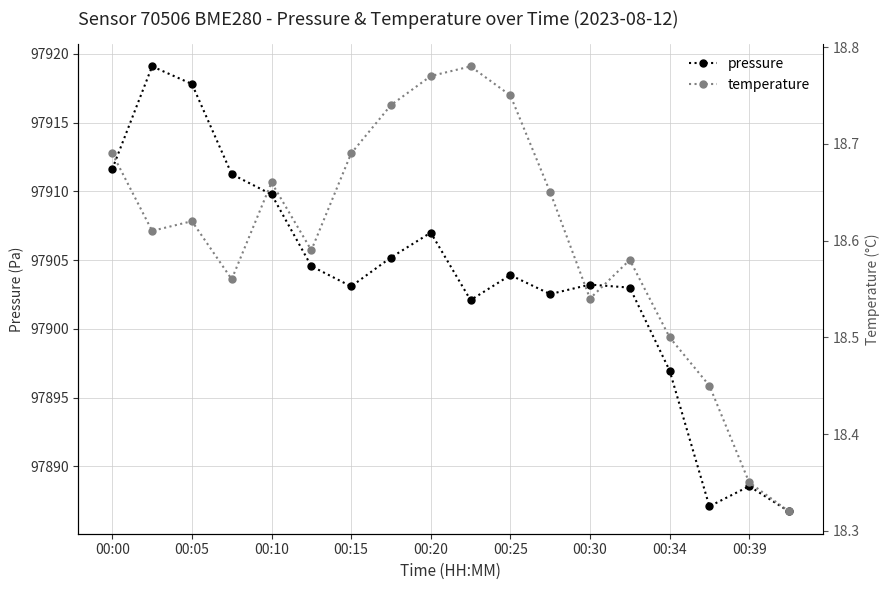

True or false: pressure and temperature intersect in this chart.

False